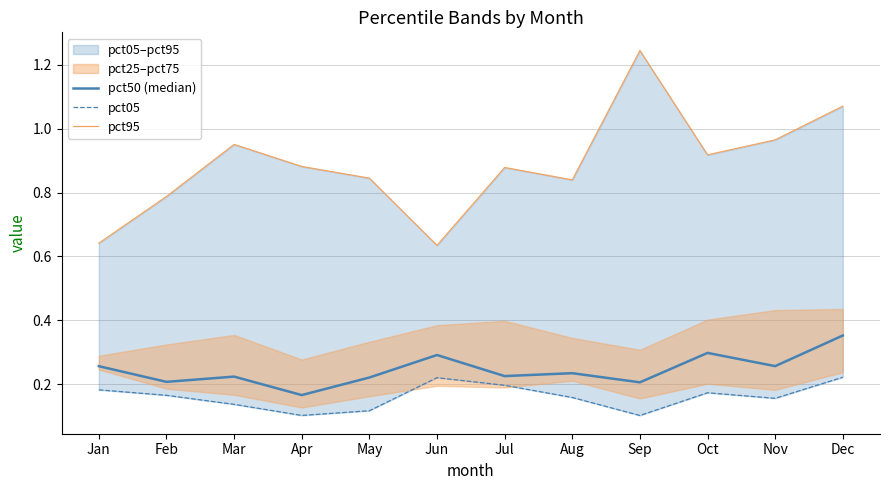

The value of pct05 at Dec is 0.1. True or false?

False